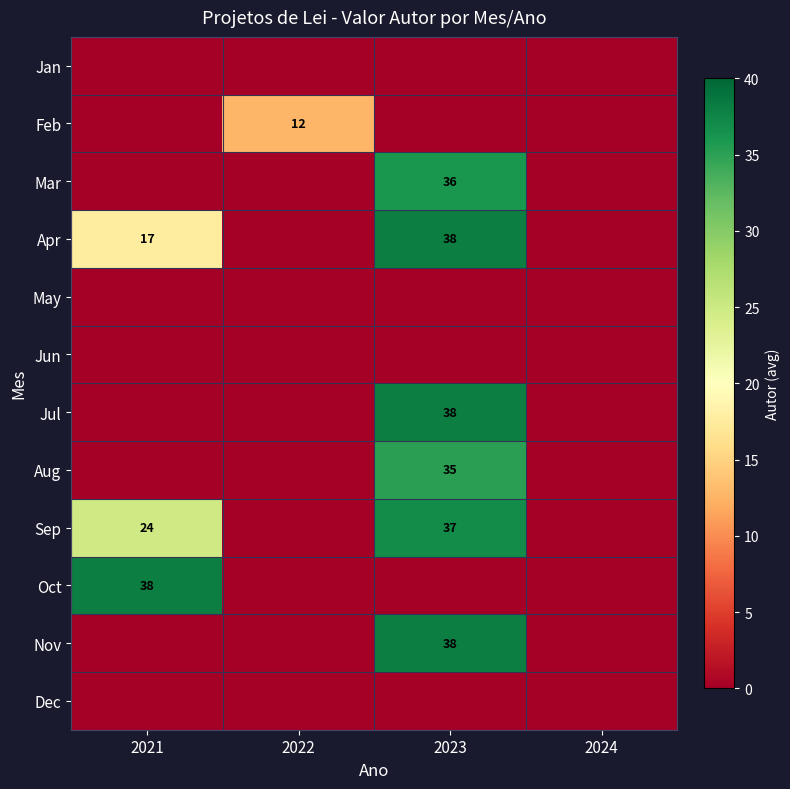

How many data points in Apr are less than 17?

2